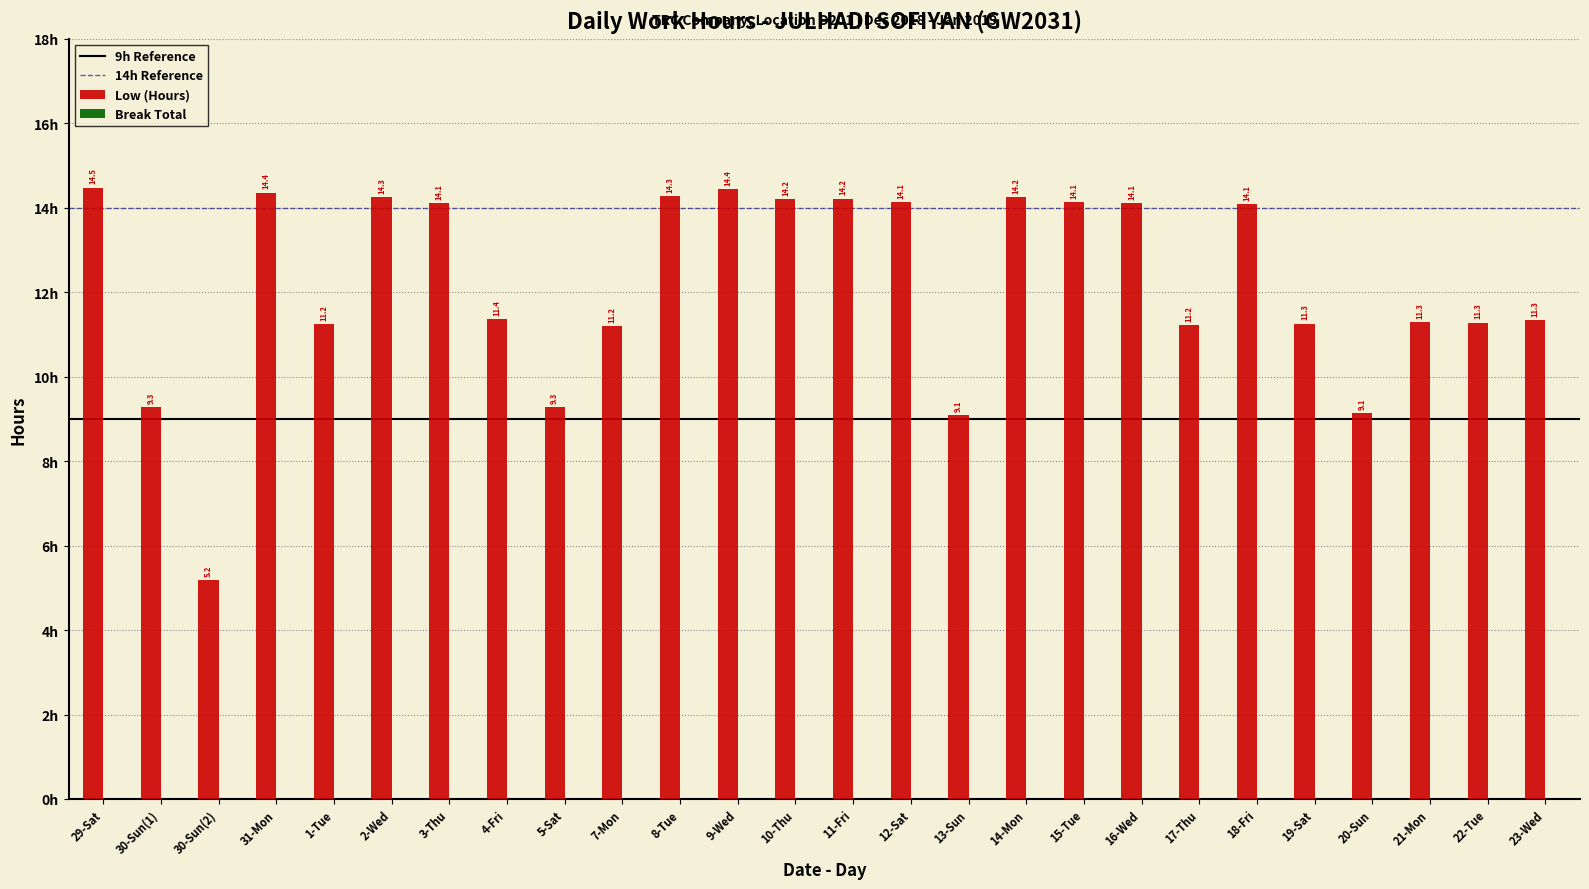

At which label does the data first exceed 14?

29-Sat